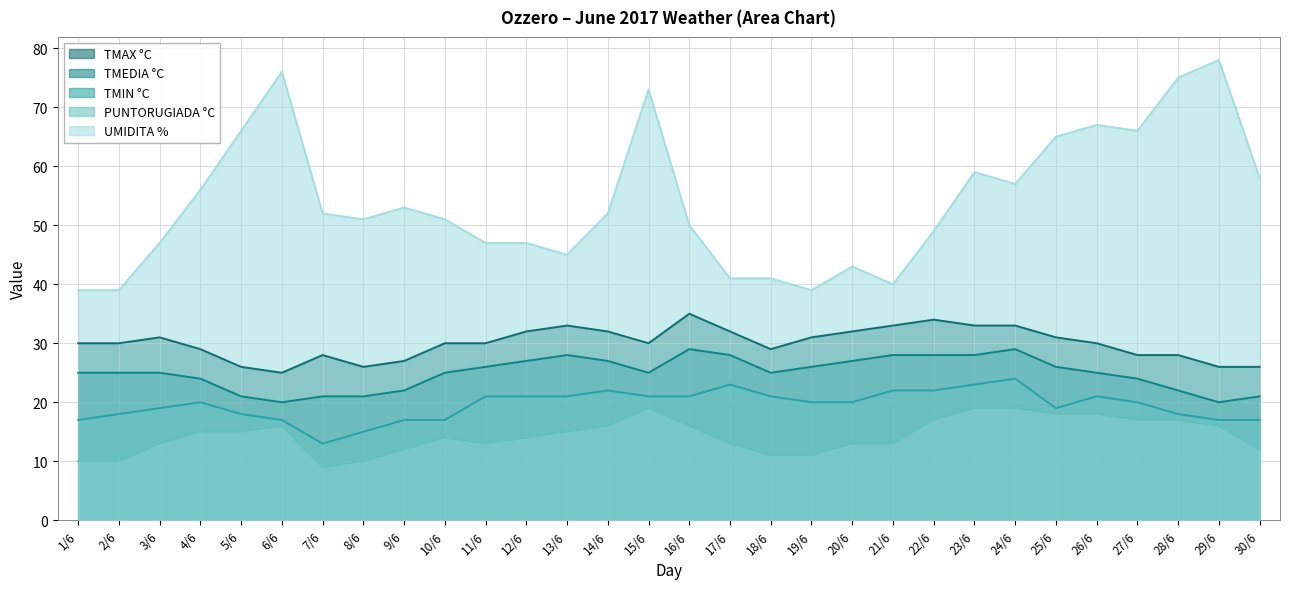

At which category is the sum across all series the highest?

15/6